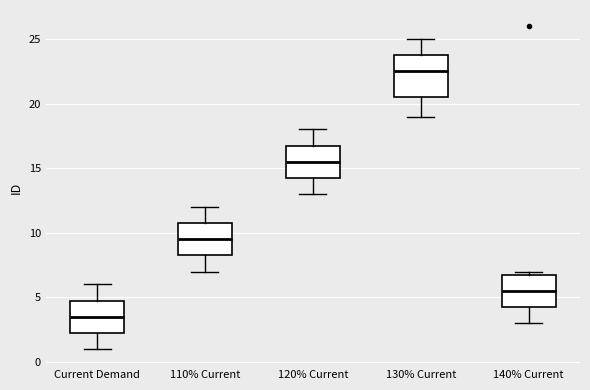

Reading left to right, transcribe this box plot: for each box, give where its median line is, the range the box spans, and where its two whiskers end, as read against the y-axis. The values are not printed on the chart, so give them approximately, as read against the axis.

Current Demand: median 3.5, box 2.5 to 5.0, whiskers 1.0 to 6.0
110% Current: median 9.5, box 8.5 to 11.0, whiskers 7.0 to 12.0
120% Current: median 15.5, box 14.5 to 17.0, whiskers 13.0 to 18.0
130% Current: median 22.5, box 20.5 to 24.0, whiskers 19.0 to 25.0
140% Current: median 5.5, box 4.5 to 7.0, whiskers 3.0 to 7.0 (just above the box's upper edge)